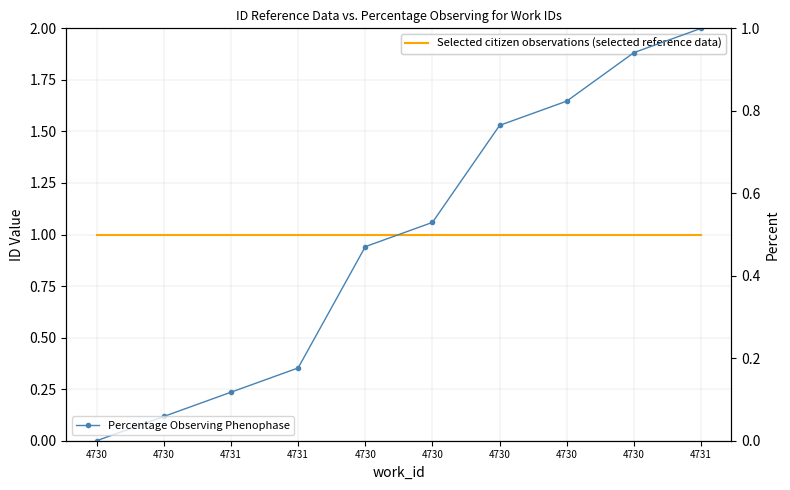

Is the value of Selected citizen observations (selected reference data) at 4730 greater than the value of Percentage Observing Phenophase at 4731?

Yes